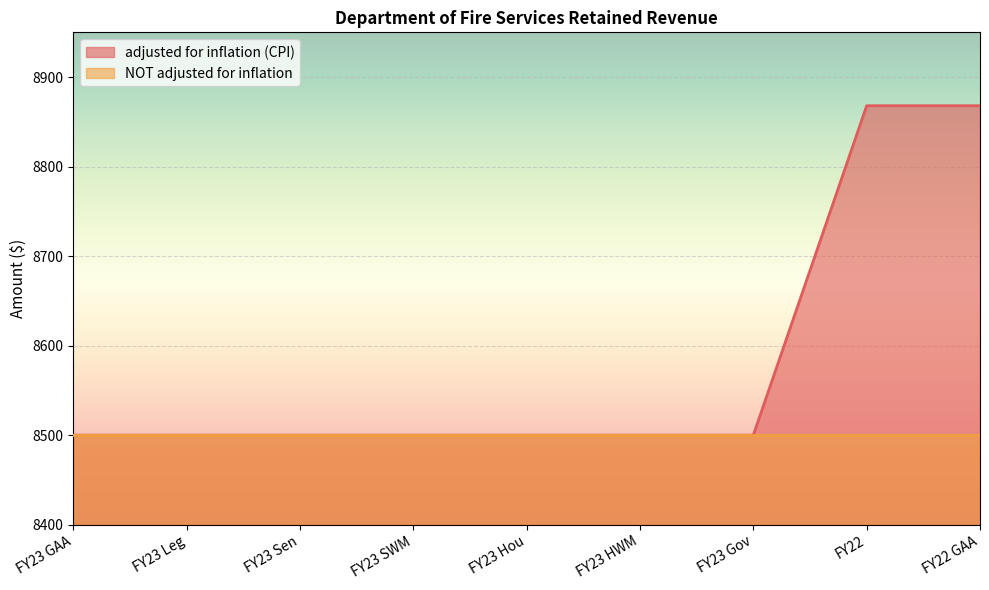

What is the label of the 3rd point from the left?

FY23 Sen